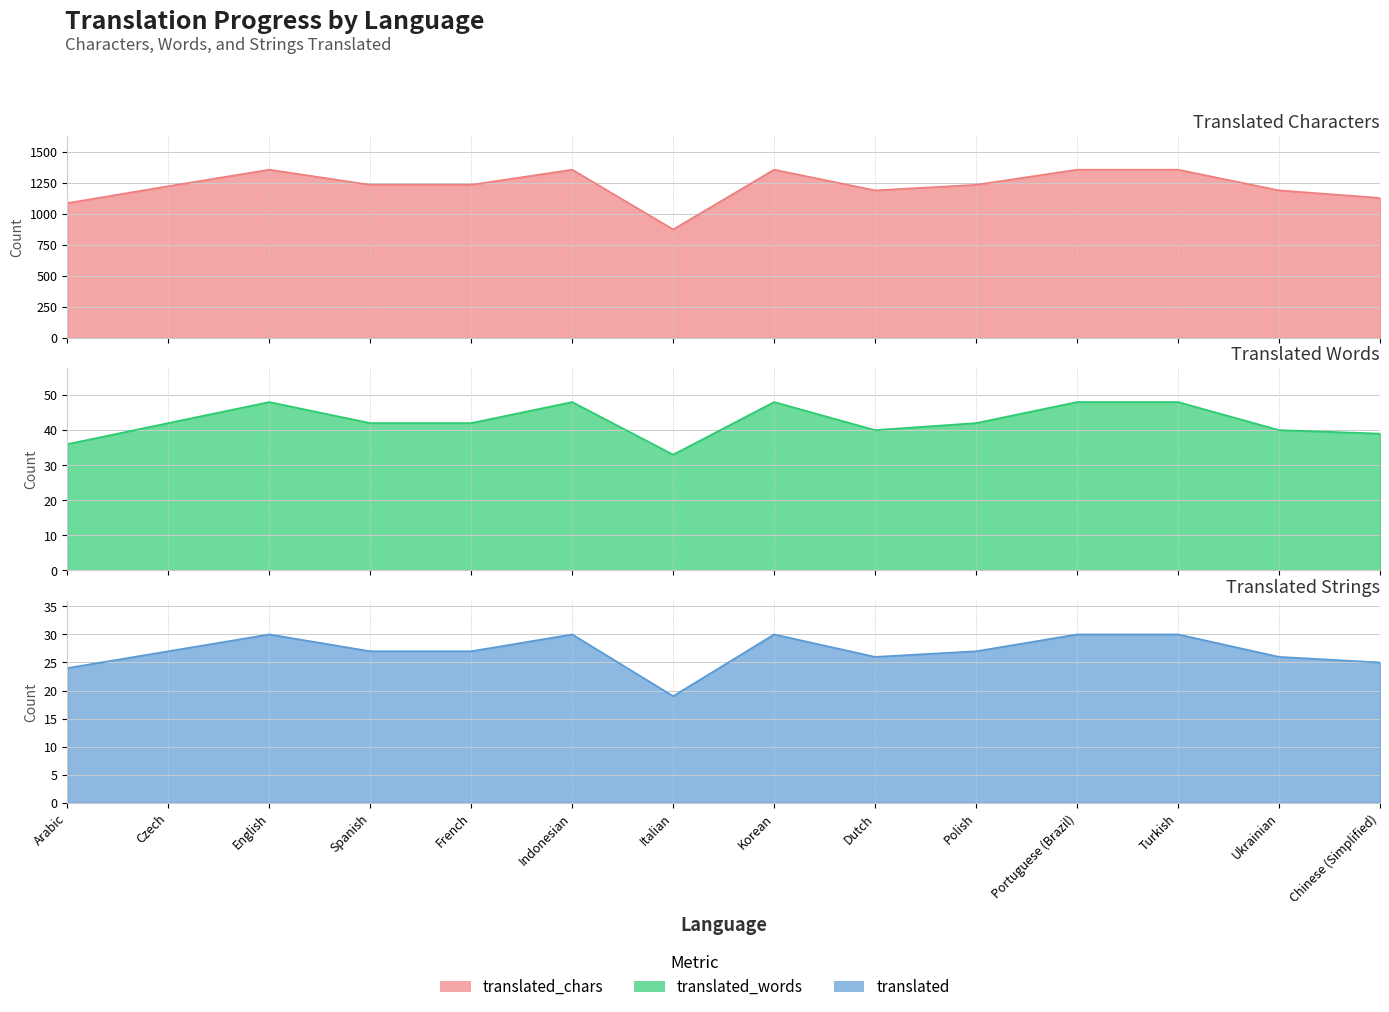

Reading left to right, what are all the values shown in this chart?

translated_chars: 1088	1225	1358	1236	1236	1358	876	1358	1191	1236	1358	1358	1191	1130
translated_words: 36	42	48	42	42	48	33	48	40	42	48	48	40	39
translated: 24	27	30	27	27	30	19	30	26	27	30	30	26	25